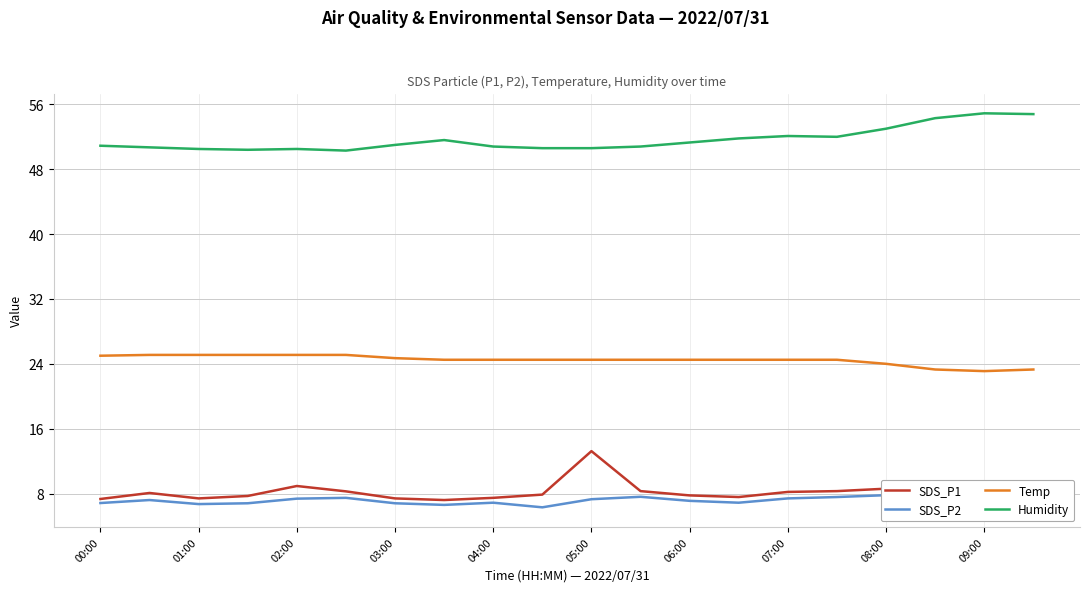

The value of SDS_P1 at 11 is 8.3. True or false?

True